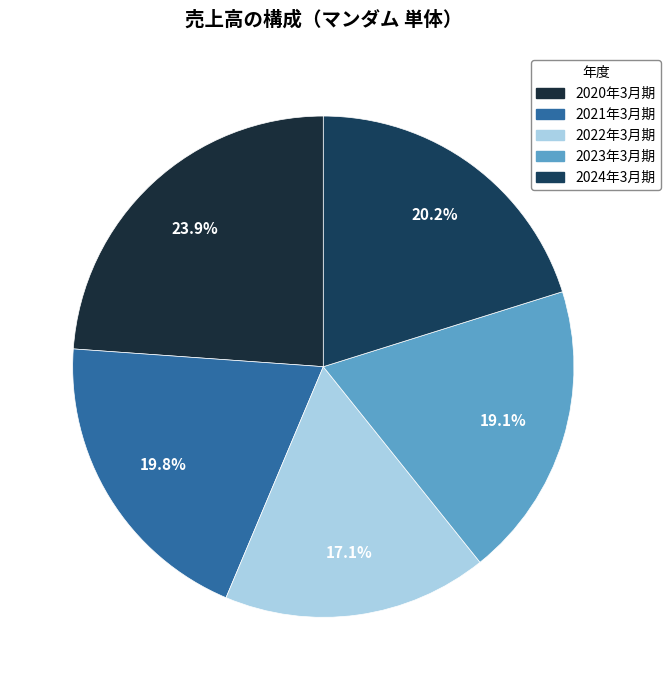

Which has a higher value, 2021年3月期 or 2023年3月期?

2021年3月期